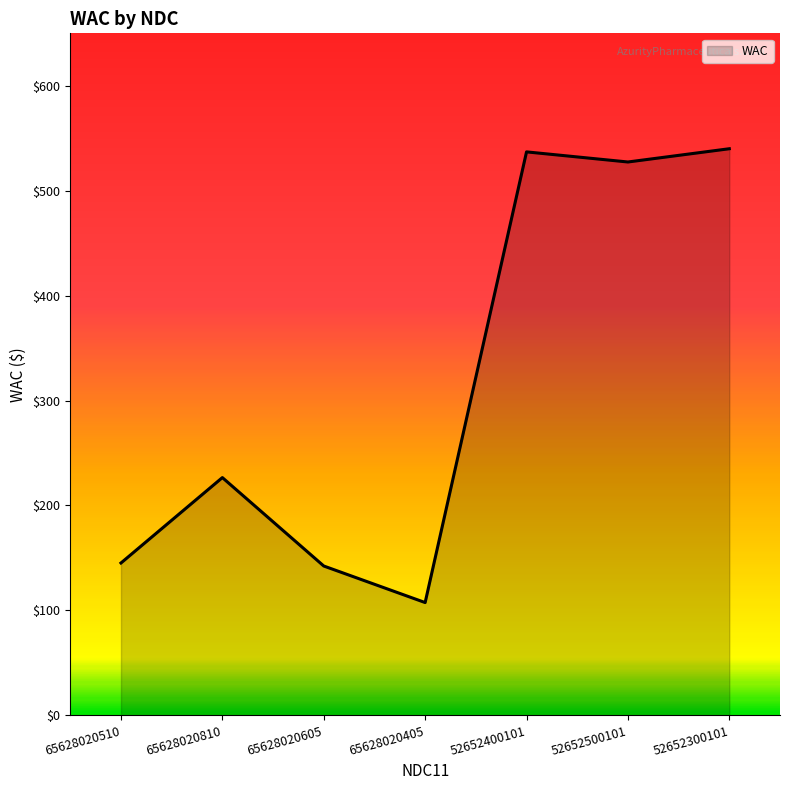

Between 65628020605 and 52652300101, which is larger?

52652300101